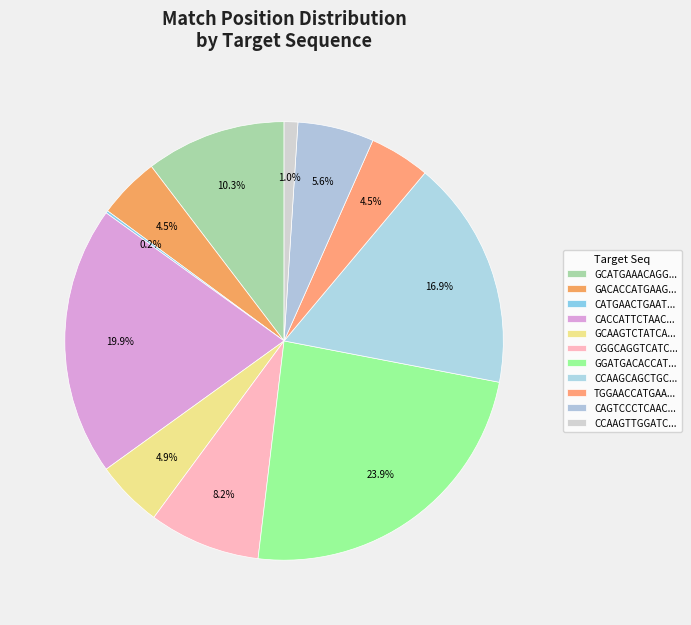

Which slice is the smallest?

CATGAACTGAATGTTCCATTT